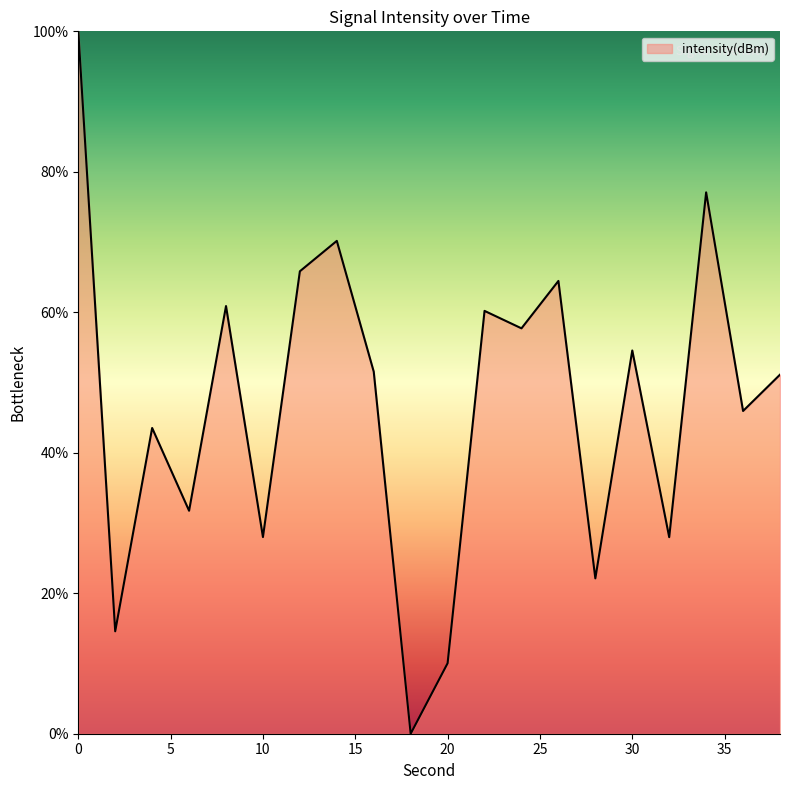

What is the difference between the maximum and minimum values?

100.0